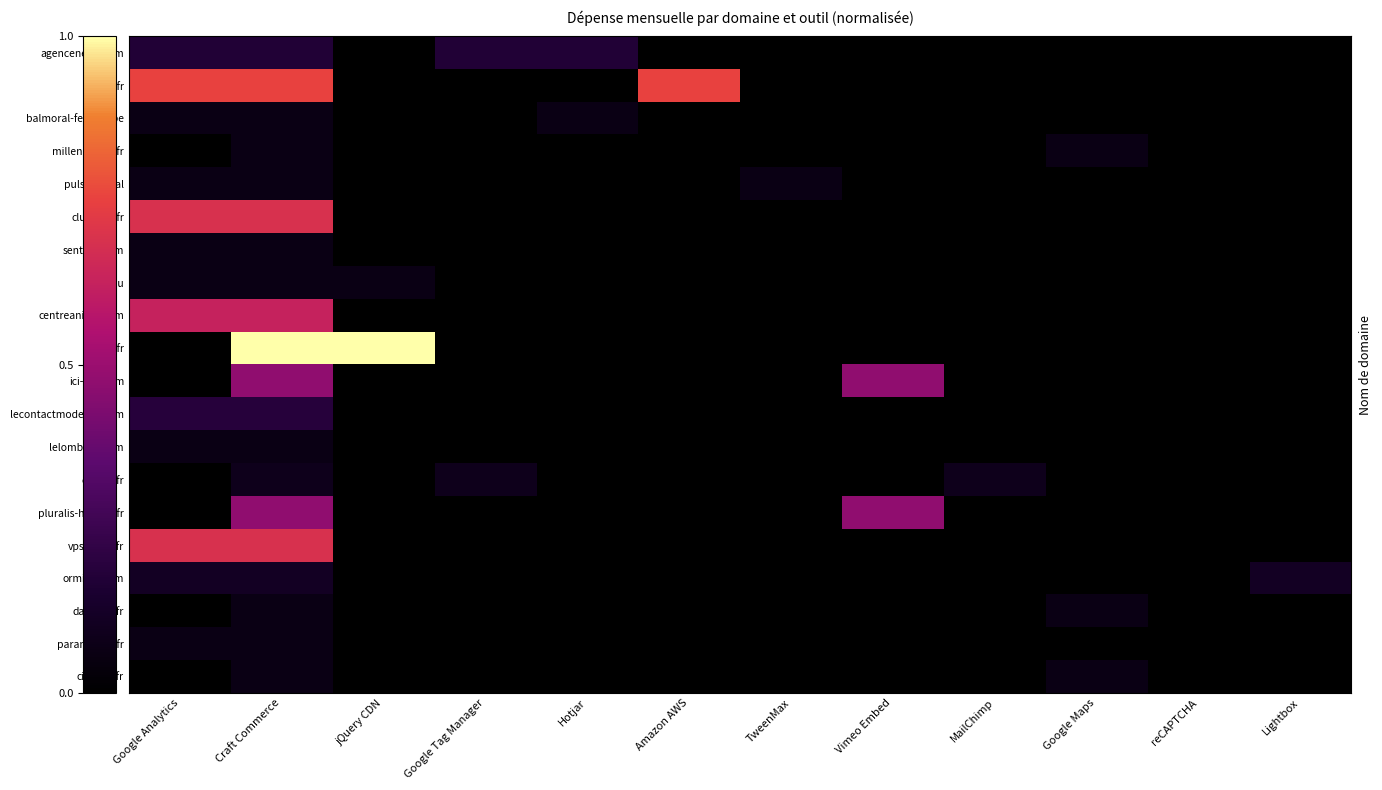

Reading left to right, list all the values displayed in this chart.

agenceneon.com: Google Analytics=0.2	Craft Commerce=0.2	jQuery CDN=0.0	Google Tag Manager=0.2	Hotjar=0.2	Amazon AWS=0.0	TweenMax=0.0	Vimeo Embed=0.0	MailChimp=0.0	Google Maps=0.0	reCAPTCHA=0.0	Lightbox=0.0
itasca.fr: Google Analytics=0.8	Craft Commerce=0.8	jQuery CDN=0.0	Google Tag Manager=0.0	Hotjar=0.0	Amazon AWS=0.8	TweenMax=0.0	Vimeo Embed=0.0	MailChimp=0.0	Google Maps=0.0	reCAPTCHA=0.0	Lightbox=0.0
balmoral-fenixco.be: Google Analytics=0.1	Craft Commerce=0.1	jQuery CDN=0.0	Google Tag Manager=0.0	Hotjar=0.1	Amazon AWS=0.0	TweenMax=0.0	Vimeo Embed=0.0	MailChimp=0.0	Google Maps=0.0	reCAPTCHA=0.0	Lightbox=0.0
millenium3d.fr: Google Analytics=0.0	Craft Commerce=0.1	jQuery CDN=0.0	Google Tag Manager=0.0	Hotjar=0.0	Amazon AWS=0.0	TweenMax=0.0	Vimeo Embed=0.0	MailChimp=0.0	Google Maps=0.1	reCAPTCHA=0.0	Lightbox=0.0
pulse.digital: Google Analytics=0.1	Craft Commerce=0.1	jQuery CDN=0.0	Google Tag Manager=0.0	Hotjar=0.0	Amazon AWS=0.0	TweenMax=0.1	Vimeo Embed=0.0	MailChimp=0.0	Google Maps=0.0	reCAPTCHA=0.0	Lightbox=0.0
clubazur.fr: Google Analytics=0.7	Craft Commerce=0.7	jQuery CDN=0.0	Google Tag Manager=0.0	Hotjar=0.0	Amazon AWS=0.0	TweenMax=0.0	Vimeo Embed=0.0	MailChimp=0.0	Google Maps=0.0	reCAPTCHA=0.0	Lightbox=0.0
sentelis.com: Google Analytics=0.1	Craft Commerce=0.1	jQuery CDN=0.0	Google Tag Manager=0.0	Hotjar=0.0	Amazon AWS=0.0	TweenMax=0.0	Vimeo Embed=0.0	MailChimp=0.0	Google Maps=0.0	reCAPTCHA=0.0	Lightbox=0.0
alia.lu: Google Analytics=0.1	Craft Commerce=0.1	jQuery CDN=0.1	Google Tag Manager=0.0	Hotjar=0.0	Amazon AWS=0.0	TweenMax=0.0	Vimeo Embed=0.0	MailChimp=0.0	Google Maps=0.0	reCAPTCHA=0.0	Lightbox=0.0
centreanima.com: Google Analytics=0.6	Craft Commerce=0.6	jQuery CDN=0.0	Google Tag Manager=0.0	Hotjar=0.0	Amazon AWS=0.0	TweenMax=0.0	Vimeo Embed=0.0	MailChimp=0.0	Google Maps=0.0	reCAPTCHA=0.0	Lightbox=0.0
rika.fr: Google Analytics=0.0	Craft Commerce=1.0	jQuery CDN=1.0	Google Tag Manager=0.0	Hotjar=0.0	Amazon AWS=0.0	TweenMax=0.0	Vimeo Embed=0.0	MailChimp=0.0	Google Maps=0.0	reCAPTCHA=0.0	Lightbox=0.0
ici-ccn.com: Google Analytics=0.0	Craft Commerce=0.5	jQuery CDN=0.0	Google Tag Manager=0.0	Hotjar=0.0	Amazon AWS=0.0	TweenMax=0.0	Vimeo Embed=0.5	MailChimp=0.0	Google Maps=0.0	reCAPTCHA=0.0	Lightbox=0.0
lecontactmoderne.com: Google Analytics=0.2	Craft Commerce=0.2	jQuery CDN=0.0	Google Tag Manager=0.0	Hotjar=0.0	Amazon AWS=0.0	TweenMax=0.0	Vimeo Embed=0.0	MailChimp=0.0	Google Maps=0.0	reCAPTCHA=0.0	Lightbox=0.0
lelombard.com: Google Analytics=0.1	Craft Commerce=0.1	jQuery CDN=0.0	Google Tag Manager=0.0	Hotjar=0.0	Amazon AWS=0.0	TweenMax=0.0	Vimeo Embed=0.0	MailChimp=0.0	Google Maps=0.0	reCAPTCHA=0.0	Lightbox=0.0
eliplay.fr: Google Analytics=0.0	Craft Commerce=0.1	jQuery CDN=0.0	Google Tag Manager=0.1	Hotjar=0.0	Amazon AWS=0.0	TweenMax=0.0	Vimeo Embed=0.0	MailChimp=0.1	Google Maps=0.0	reCAPTCHA=0.0	Lightbox=0.0
pluralis-habitat.fr: Google Analytics=0.0	Craft Commerce=0.5	jQuery CDN=0.0	Google Tag Manager=0.0	Hotjar=0.0	Amazon AWS=0.0	TweenMax=0.0	Vimeo Embed=0.5	MailChimp=0.0	Google Maps=0.0	reCAPTCHA=0.0	Lightbox=0.0
vpsgroup.fr: Google Analytics=0.7	Craft Commerce=0.7	jQuery CDN=0.0	Google Tag Manager=0.0	Hotjar=0.0	Amazon AWS=0.0	TweenMax=0.0	Vimeo Embed=0.0	MailChimp=0.0	Google Maps=0.0	reCAPTCHA=0.0	Lightbox=0.0
ormiale.com: Google Analytics=0.1	Craft Commerce=0.1	jQuery CDN=0.0	Google Tag Manager=0.0	Hotjar=0.0	Amazon AWS=0.0	TweenMax=0.0	Vimeo Embed=0.0	MailChimp=0.0	Google Maps=0.0	reCAPTCHA=0.0	Lightbox=0.1
danbury.fr: Google Analytics=0.0	Craft Commerce=0.1	jQuery CDN=0.0	Google Tag Manager=0.0	Hotjar=0.0	Amazon AWS=0.0	TweenMax=0.0	Vimeo Embed=0.0	MailChimp=0.0	Google Maps=0.1	reCAPTCHA=0.0	Lightbox=0.0
parametres.fr: Google Analytics=0.1	Craft Commerce=0.1	jQuery CDN=0.0	Google Tag Manager=0.0	Hotjar=0.0	Amazon AWS=0.0	TweenMax=0.0	Vimeo Embed=0.0	MailChimp=0.0	Google Maps=0.0	reCAPTCHA=0.0	Lightbox=0.0
citronix.fr: Google Analytics=0.0	Craft Commerce=0.1	jQuery CDN=0.0	Google Tag Manager=0.0	Hotjar=0.0	Amazon AWS=0.0	TweenMax=0.0	Vimeo Embed=0.0	MailChimp=0.0	Google Maps=0.1	reCAPTCHA=0.0	Lightbox=0.0